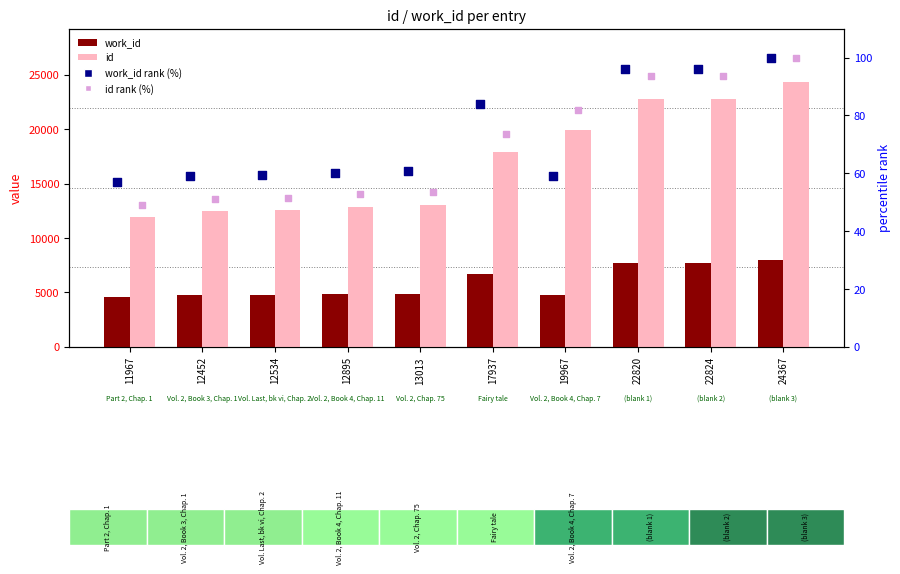

At which category is the sum across all series the highest?

24367